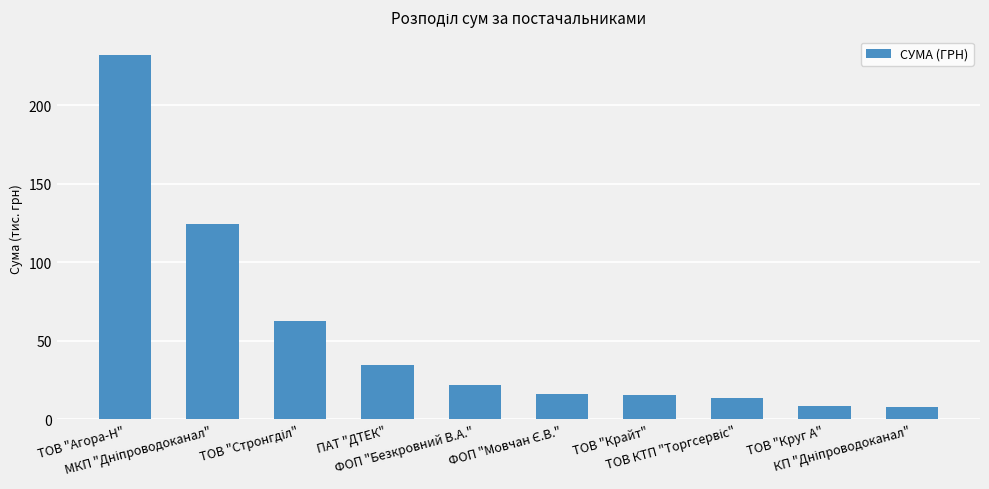

What is the value of the 2nd bar from the left?

124.1